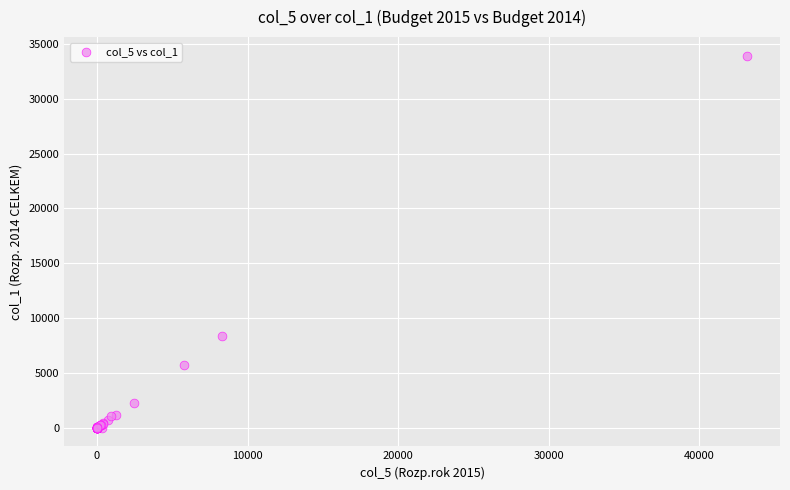

What Y value in the scatter plot is closest to 16964?

8396.9